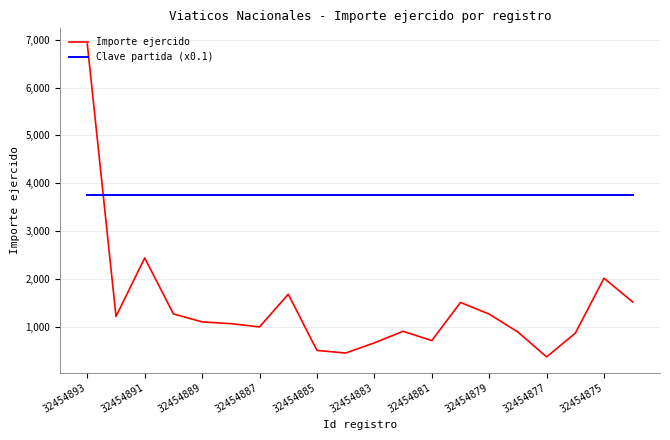

Which series has the largest range (max minus min)?

Importe ejercido